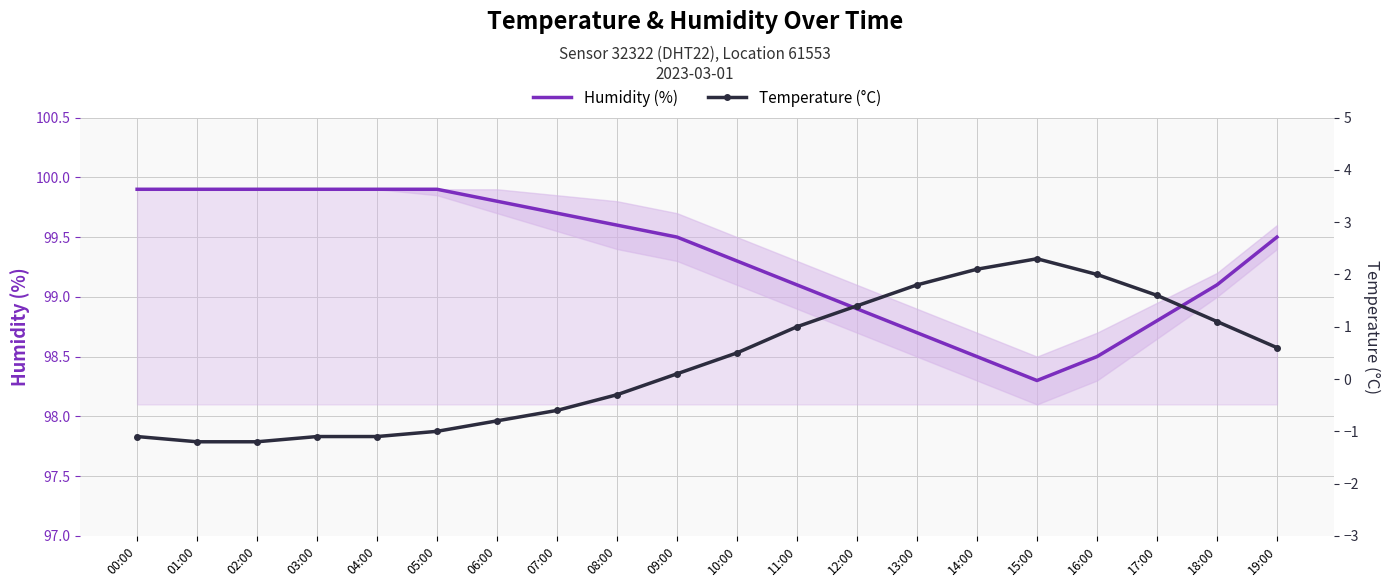

What is the spread (max minus min) of values at 10:00?

98.8